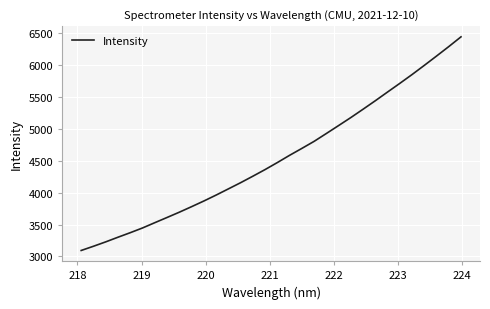

What is the maximum value shown in the chart?

6441.8